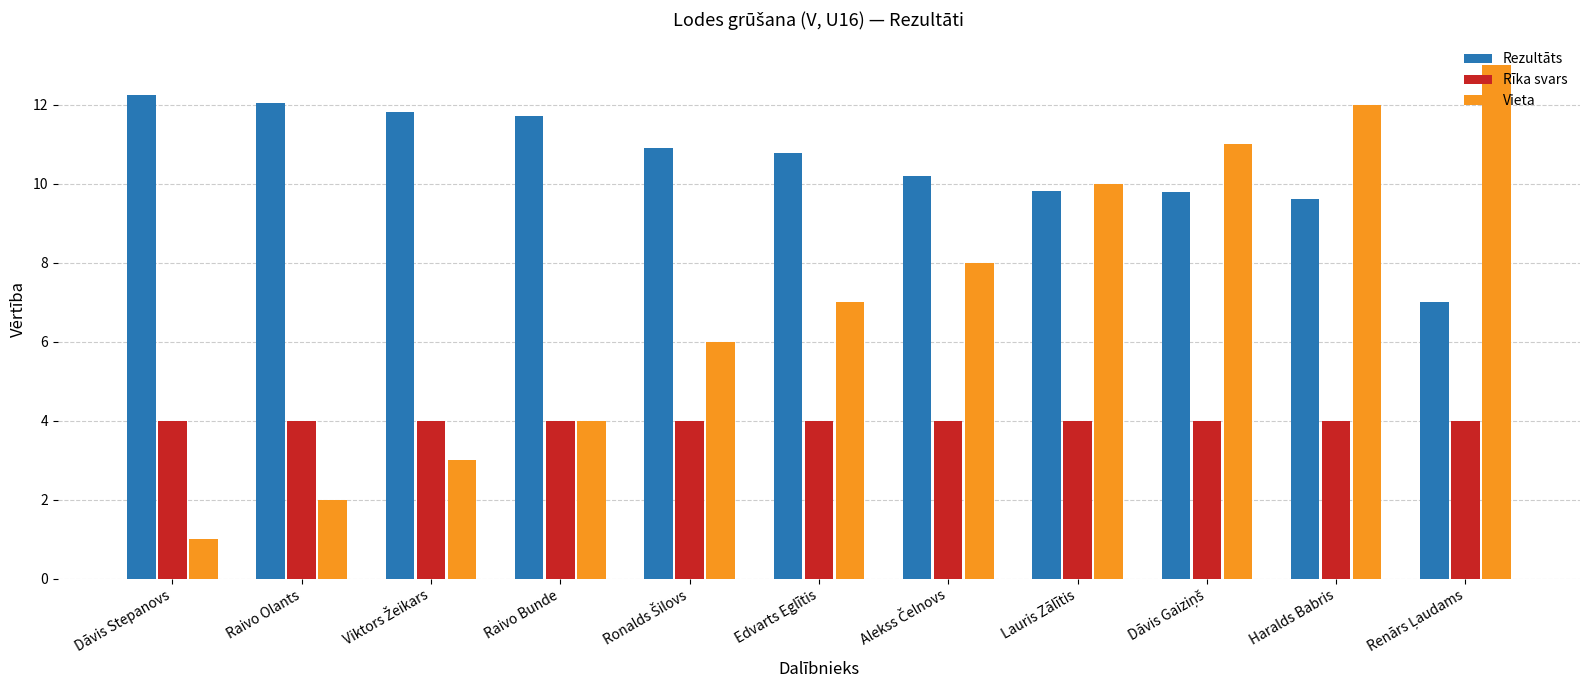

How many groups of bars are there?

11